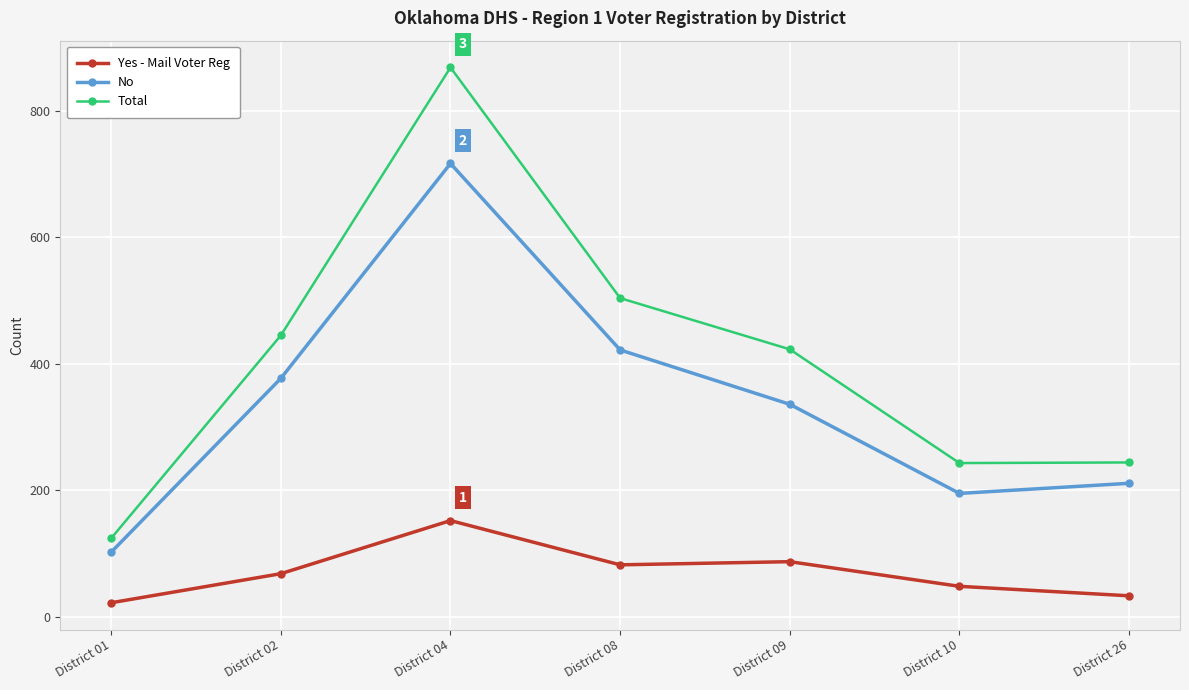

True or false: No has a value of 133 at District 01.

False